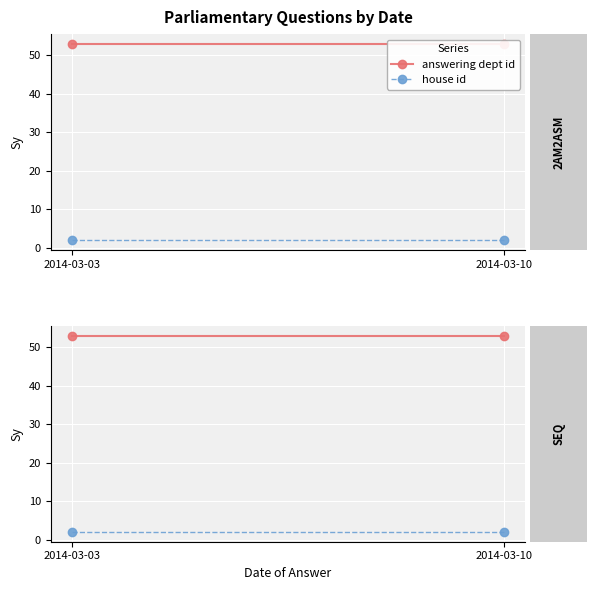

True or false: answering dept id has a value of 53 at 2014-03-10.

True